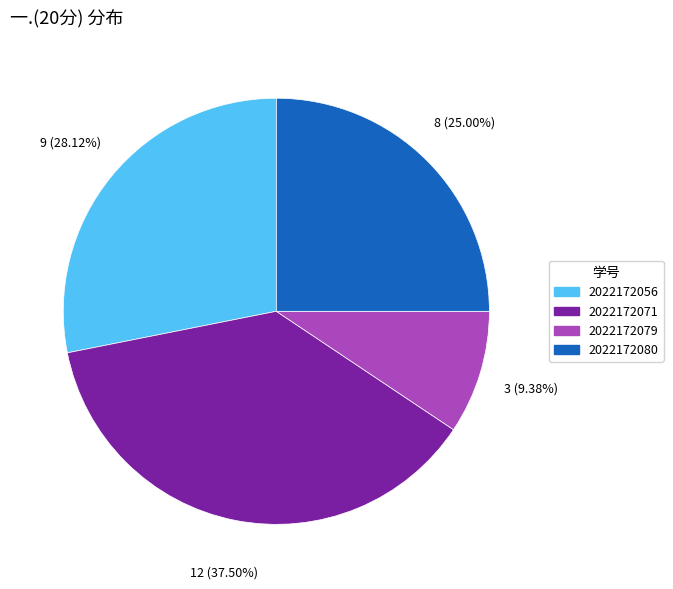

The 2022172079 slice represents 9% of the pie. True or false?

True